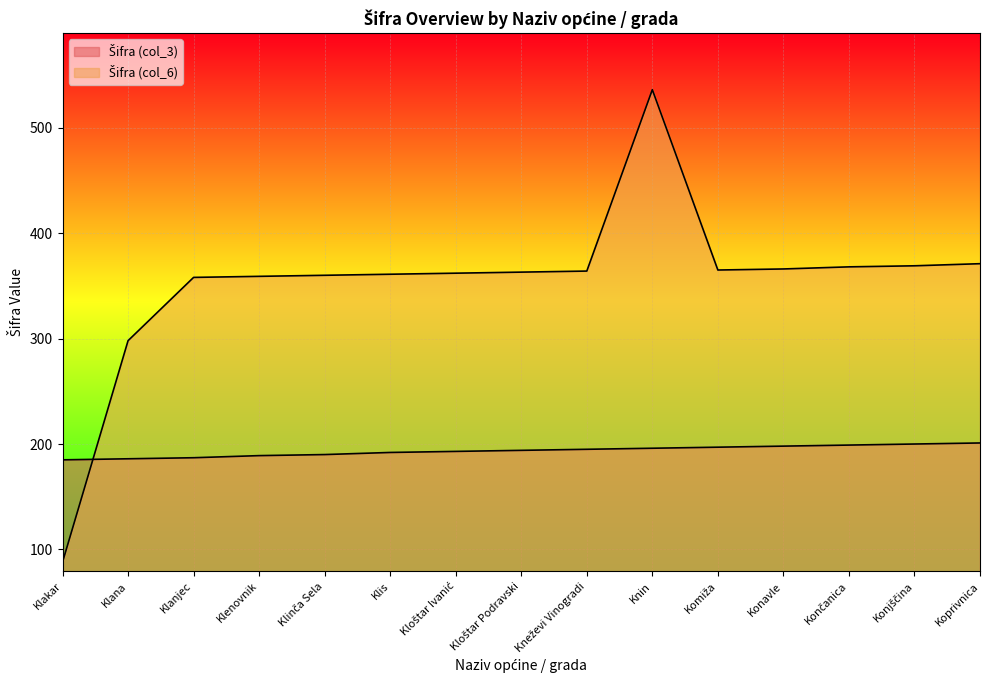

What is the minimum value shown in the chart?

88